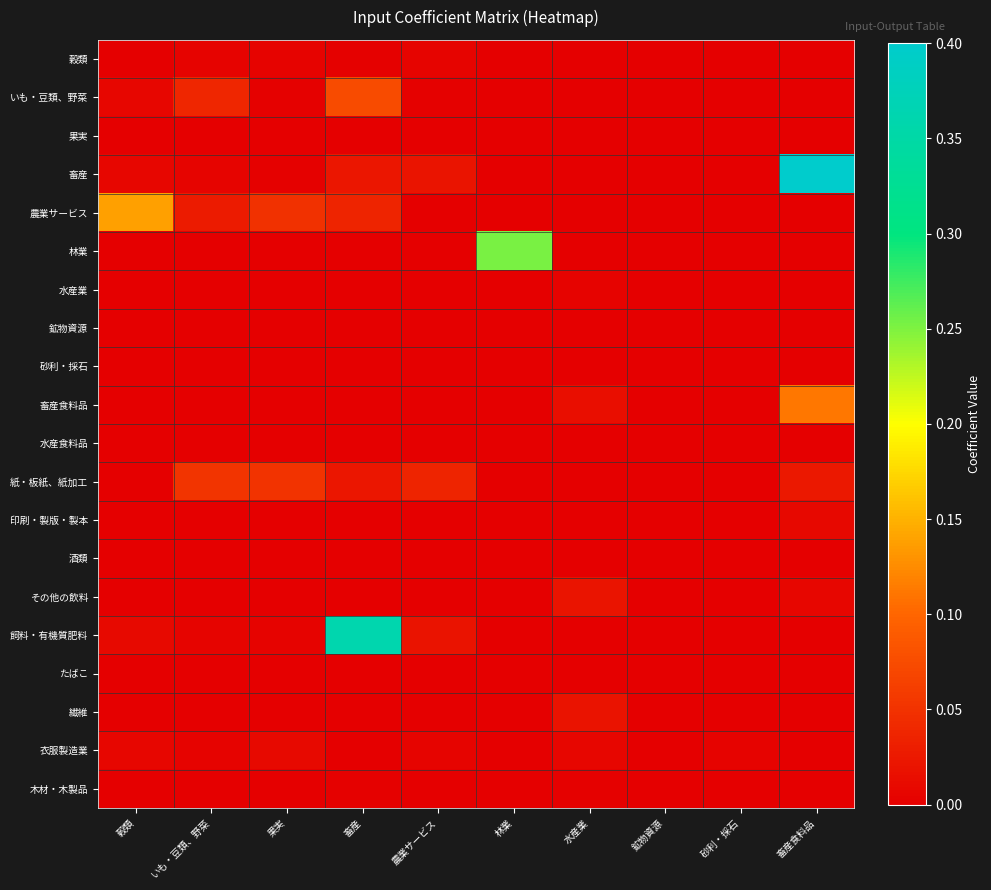

Rank the series by their maximum value, from lowest to highest.

たばこ, 果実, 砂利・採石, 酒類, 鉱物資源, 水産食料品, 木材・木製品, 水産業, 穀類, 印刷・製版・製本, 衣服製造業, 繊維, その他の飲料, 紙・板紙、紙加工, いも・豆類、野菜, 畜産食料品, 農業サービス, 林業, 飼料・有機質肥料, 畜産